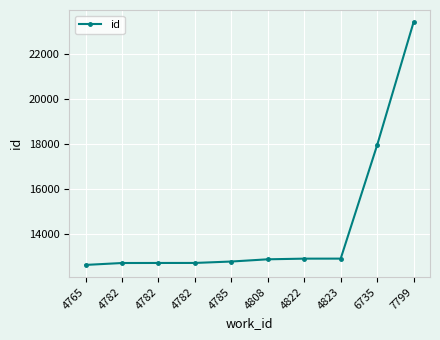

Rank the categories by value from lowest to highest.

4765, 4782, 4782, 4782, 4785, 4808, 4822, 4823, 6735, 7799